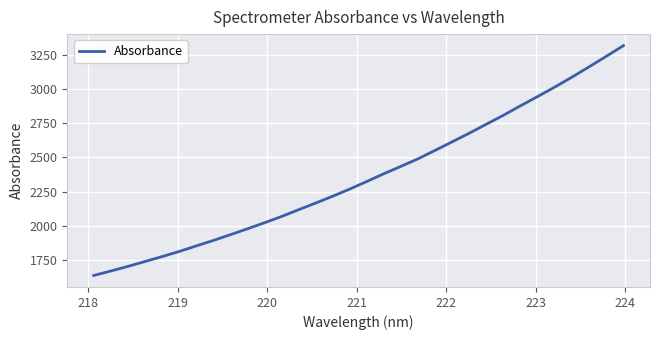

What is the greatest value displayed?

3315.6